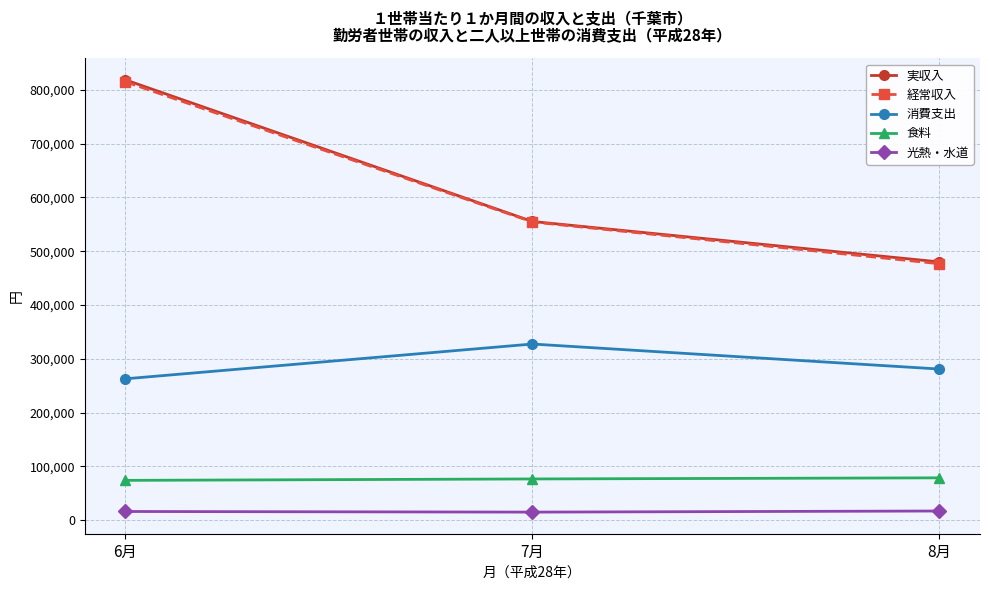

At which category does the chart reach its peak across all series?

6月